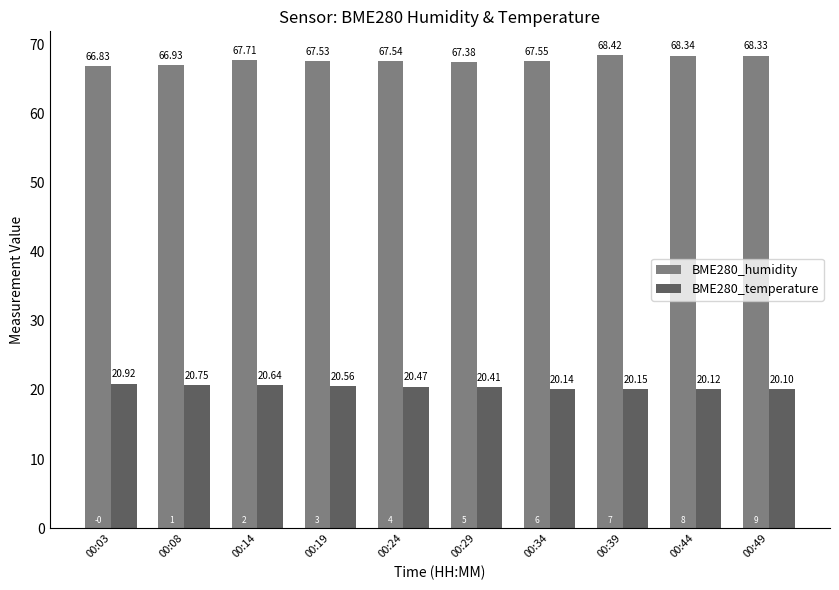

Does the chart contain stacked bars?

No